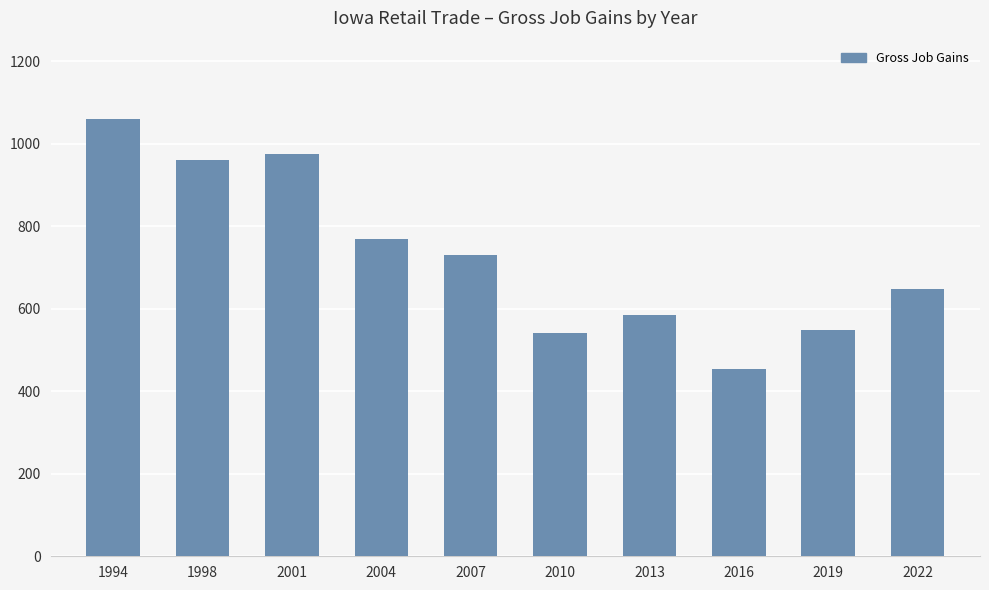

Where is the data nearest to the value 756?

2004